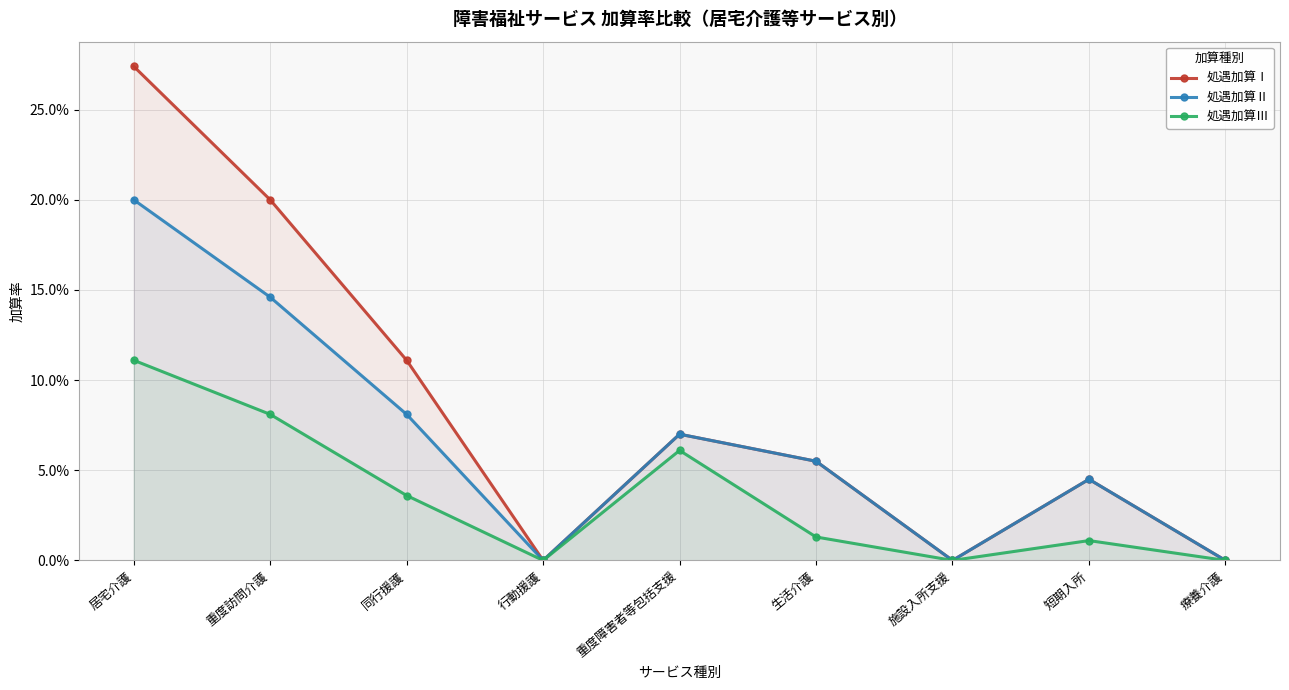

Is it true that 処遇加算Ⅱ equals 0.0 at 施設入所支援?

True